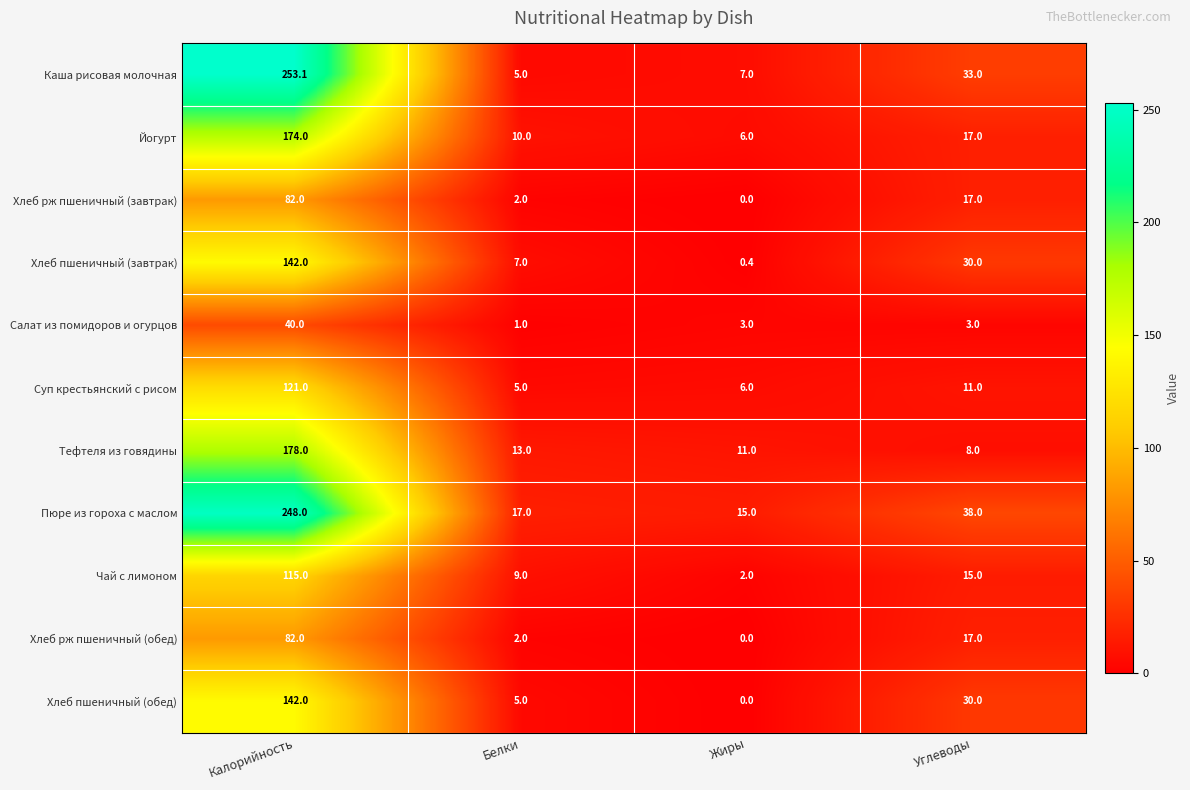

Is it true that Салат из помидоров и огурцов equals 1.6 at Белки?

False